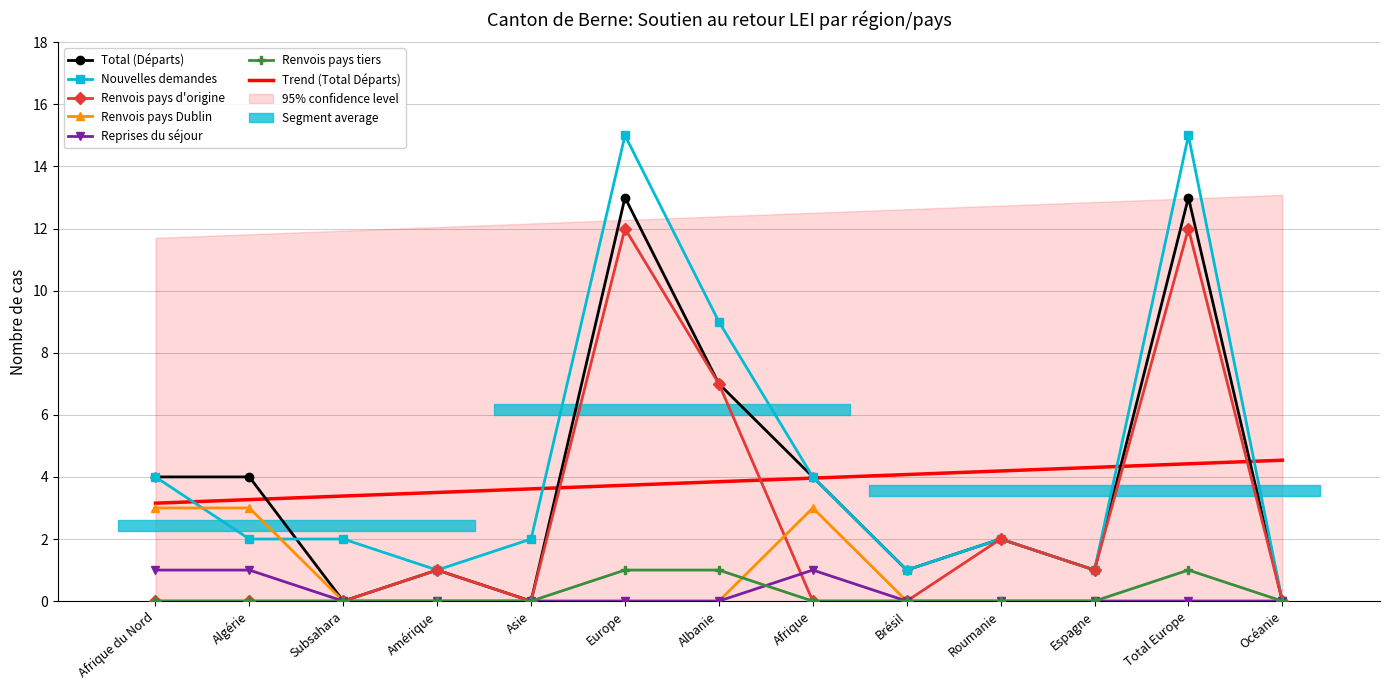

What is the difference between the second highest and second lowest values in the Renvois pays d'origine series?

12